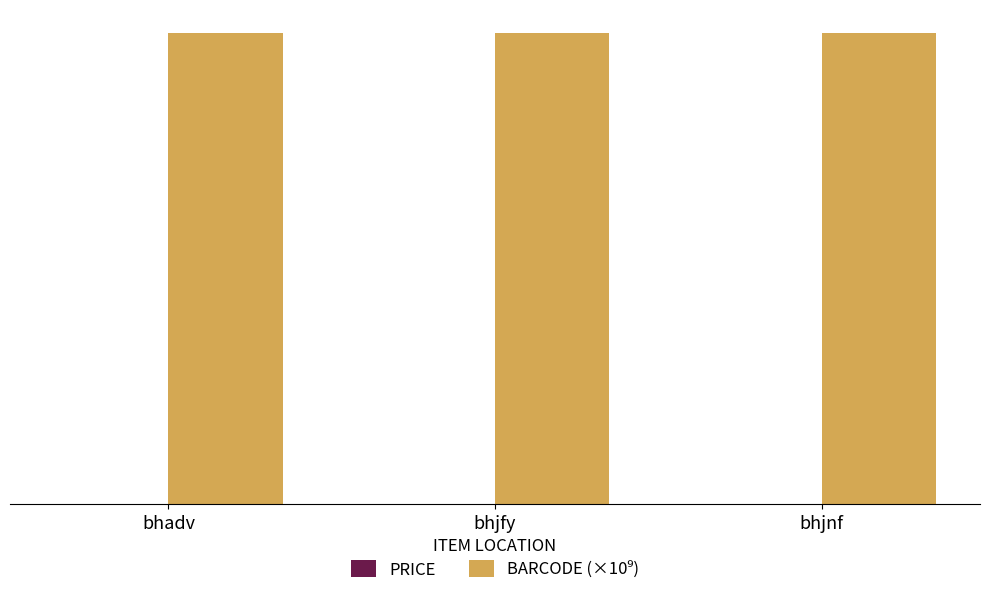

True or false: PRICE has a value of 18.5 at bhadv.

False